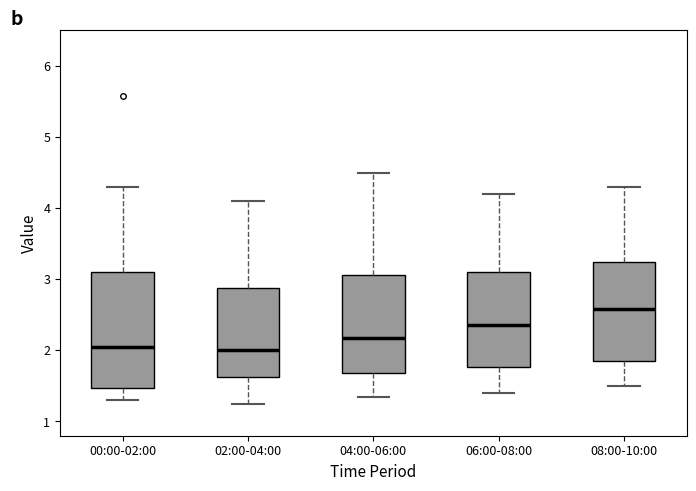

Which box has the highest median line?

08:00-10:00